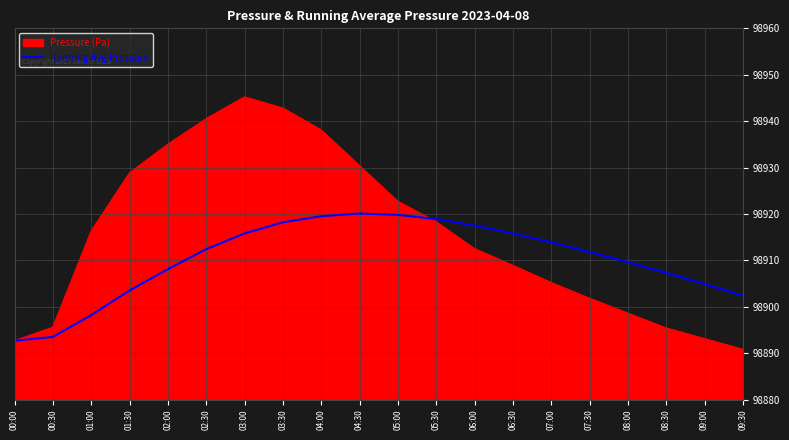

Count the number of categories in the chart.

20